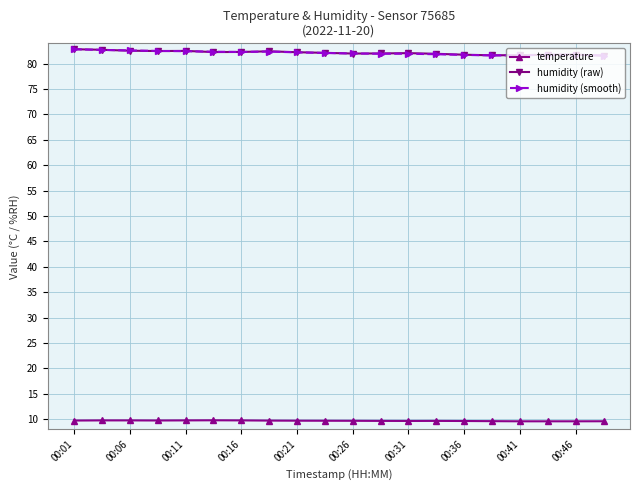

True or false: humidity (raw) and temperature cross at least once.

False